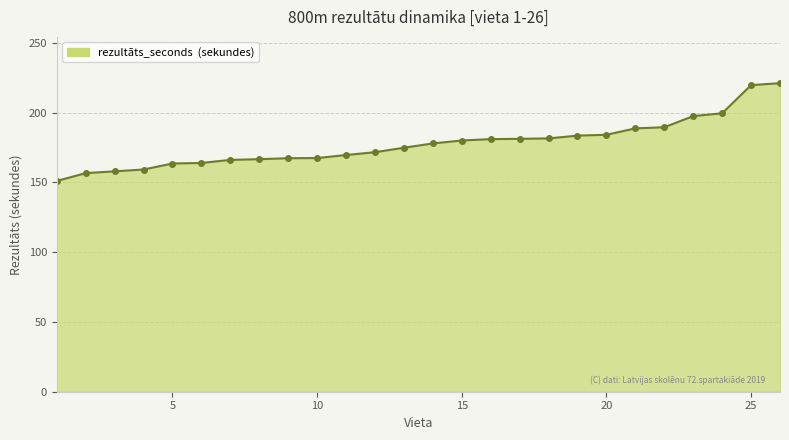

Count the number of data series in this chart.

1